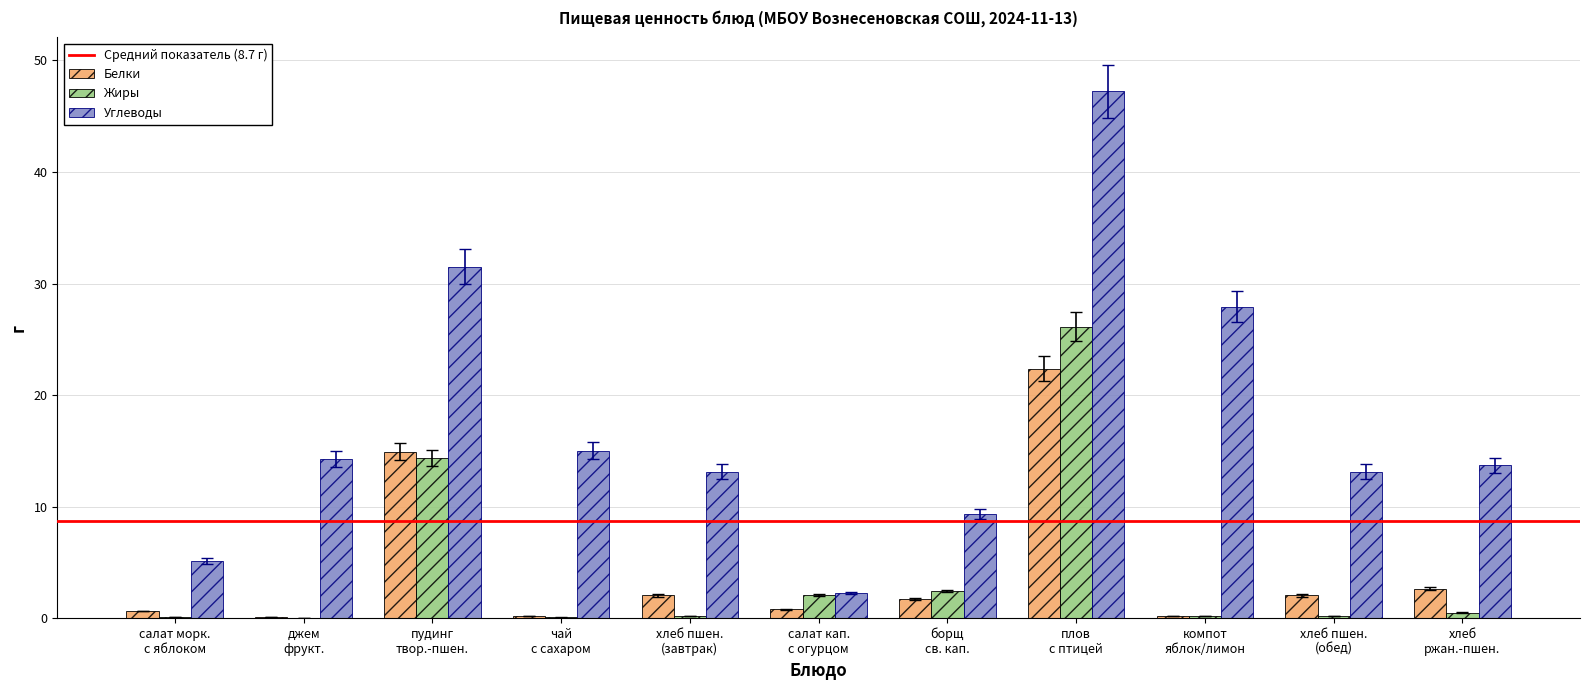

What is the maximum value shown in the chart?

47.2